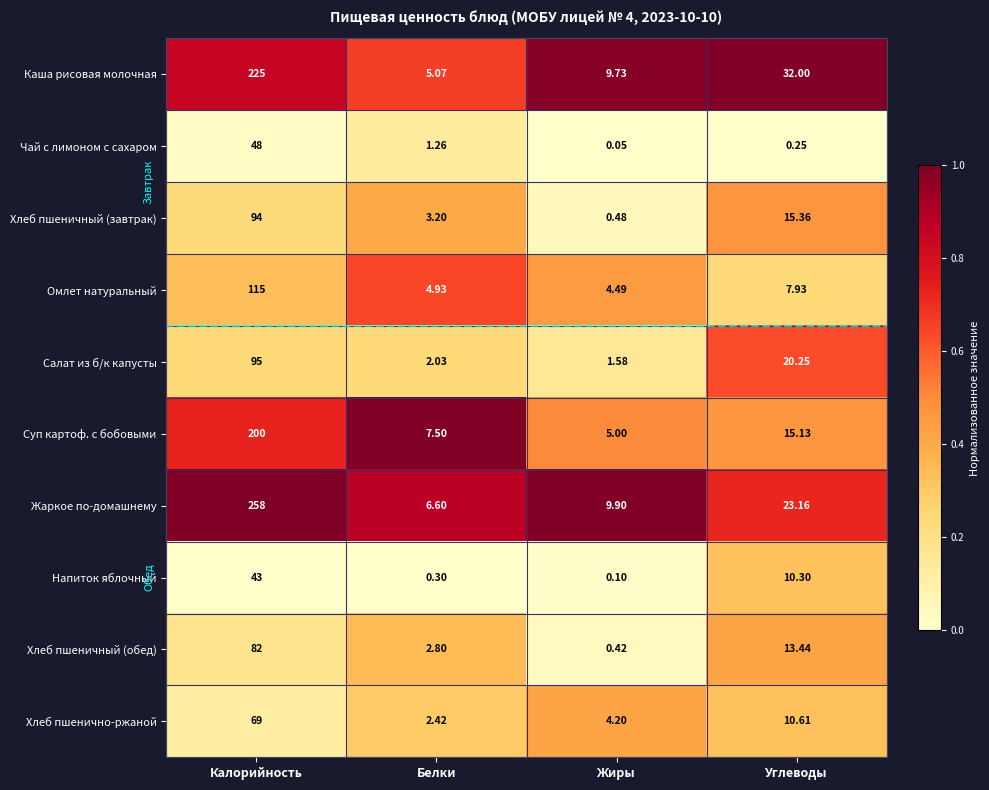

At which label does Жаркое по-домашнему first exceed 23?

Калорийность